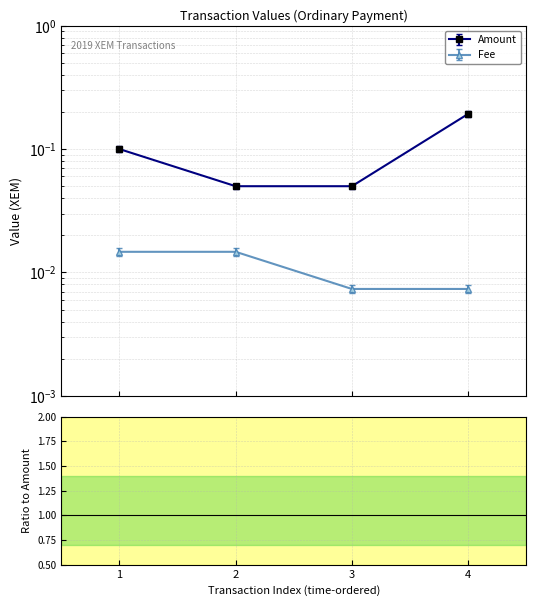

How many values are between 0 and 1?

4